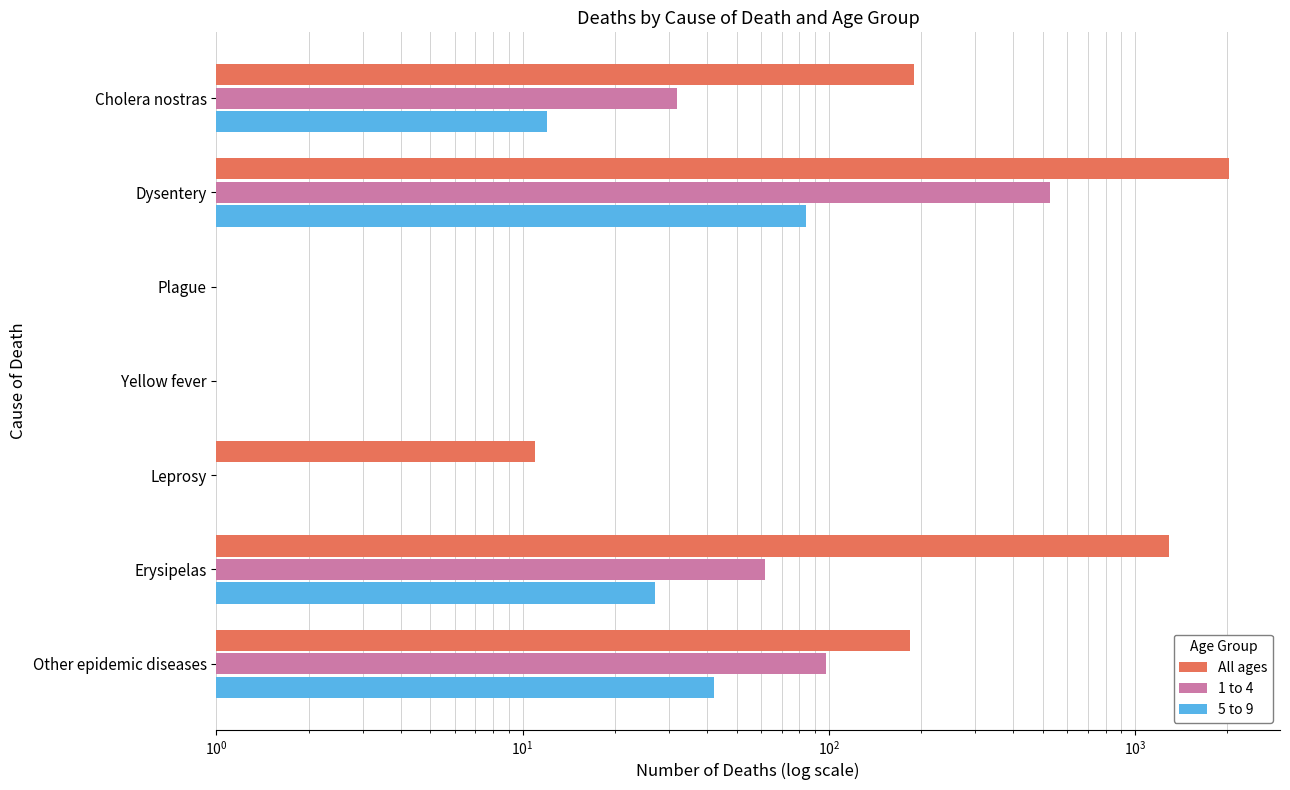

What is the sum of all All ages values?

3705